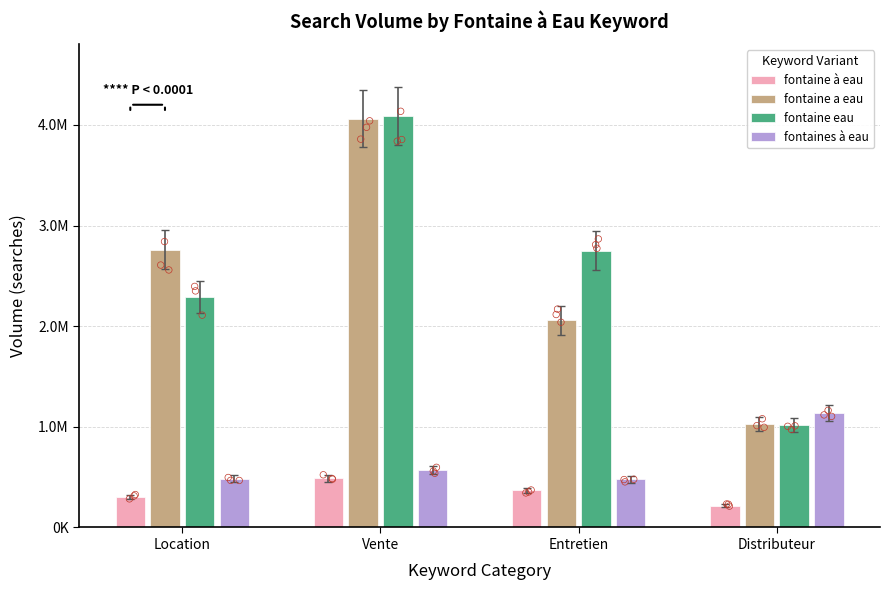

Is the value of fontaine eau at Vente greater than the value of fontaine a eau at Vente?

Yes